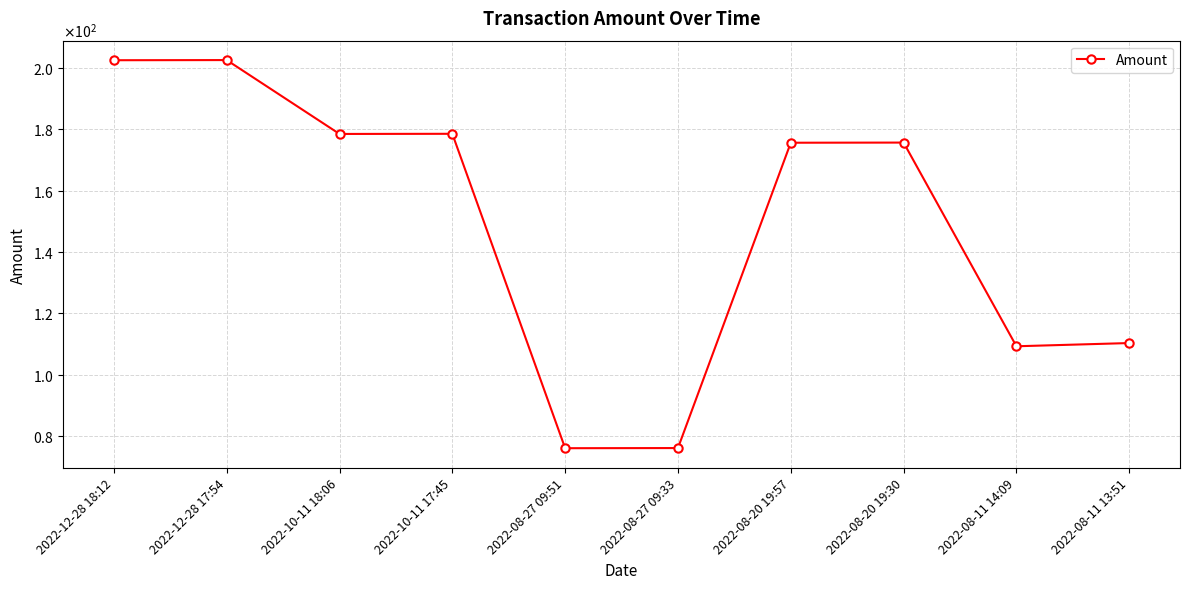

The chart shows a value of 202.6 at 2022-12-28 17:54. True or false?

True